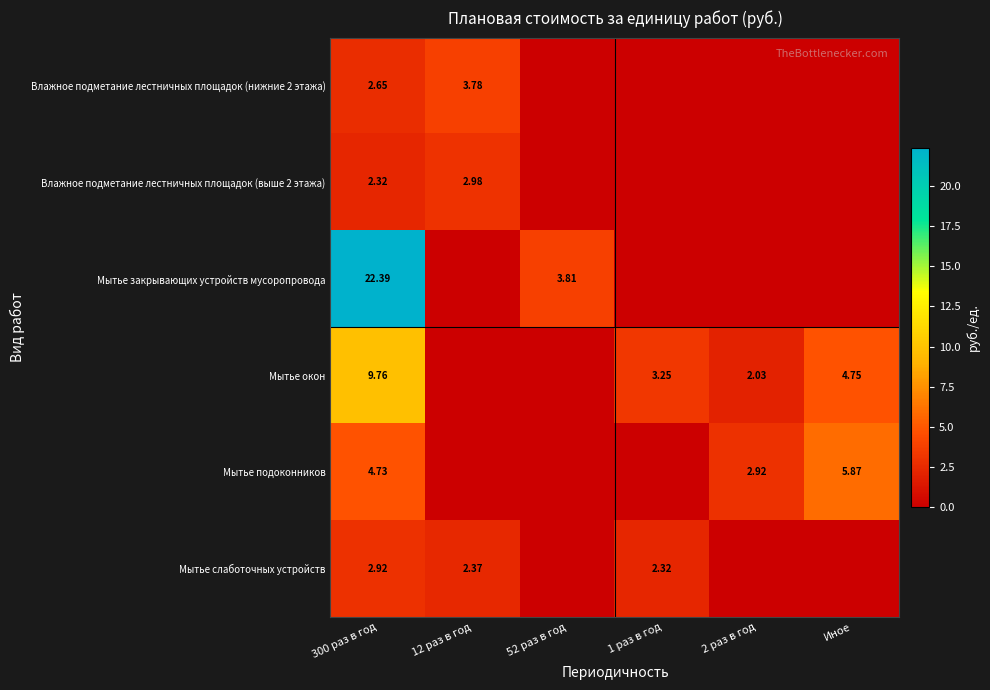

What is the total value across all series at 12 раз в год?

9.1